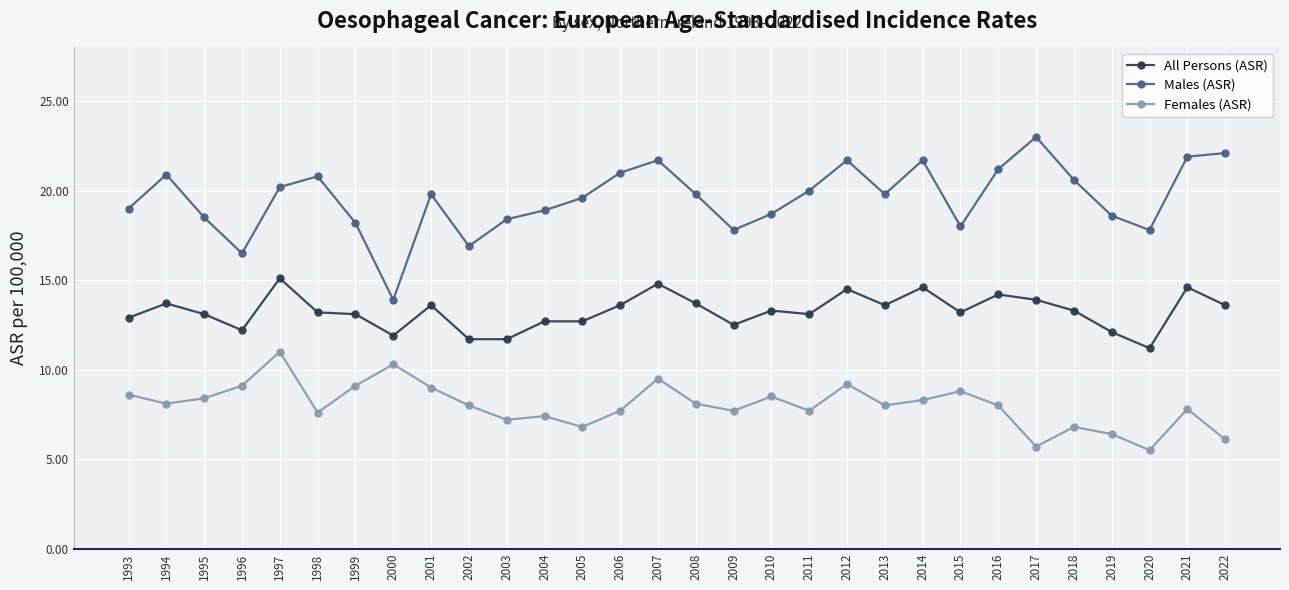

In Females (ASR), how many points are lower than both neighbors (excluding endpoints)?

9